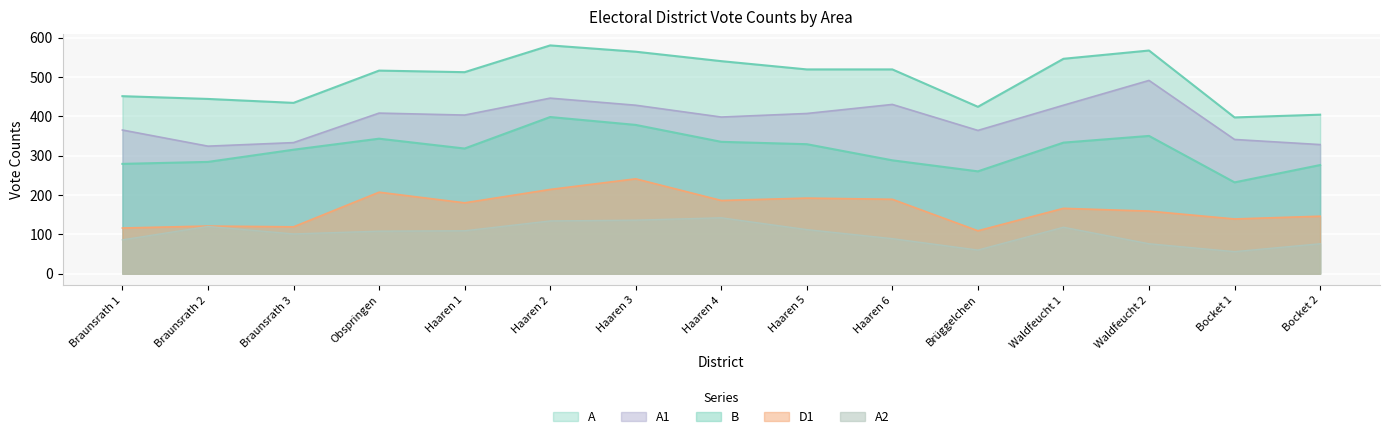

What is the label of the 7th point from the right?

Haaren 5